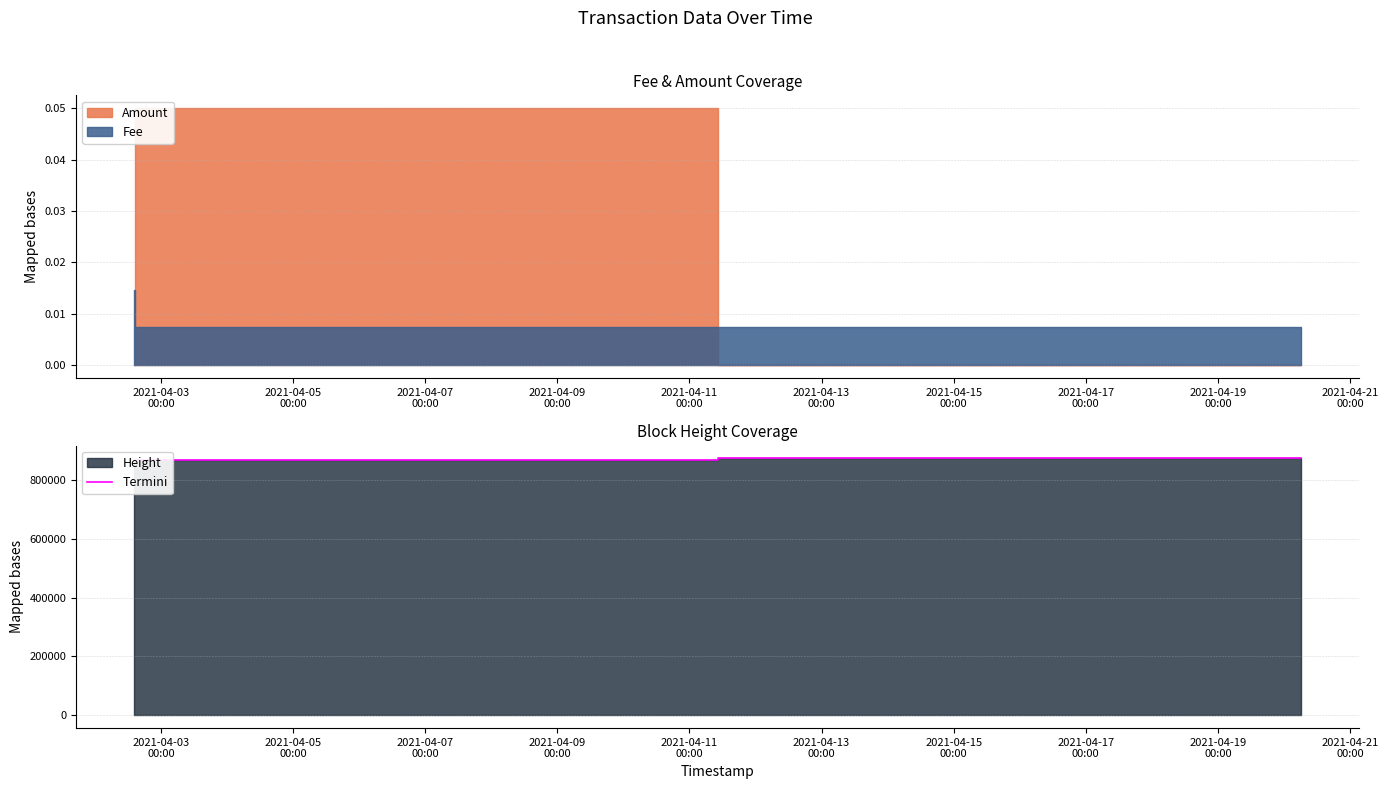

What is the label of the 2nd point from the left?

2021-04-05
00:00